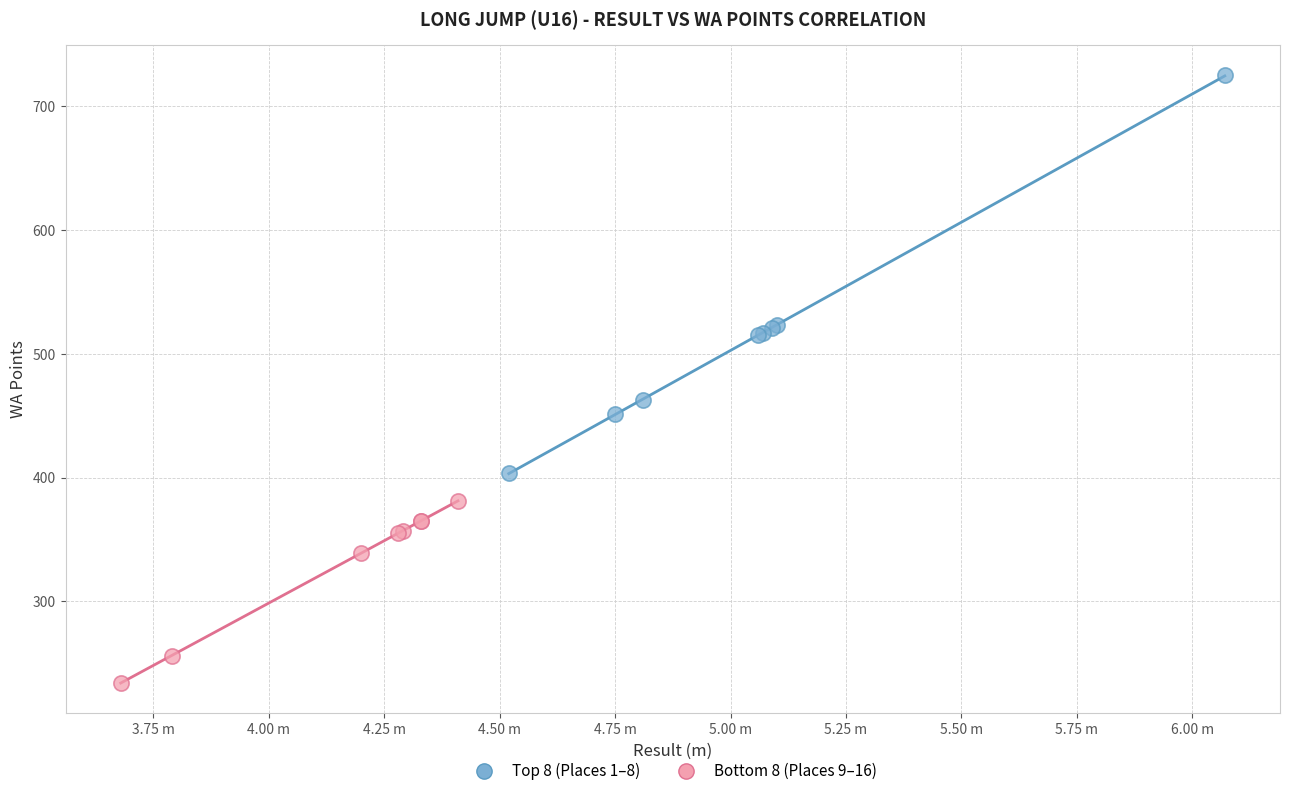

Which series reaches the maximum Y coordinate?

Top 8 (Places 1–8)